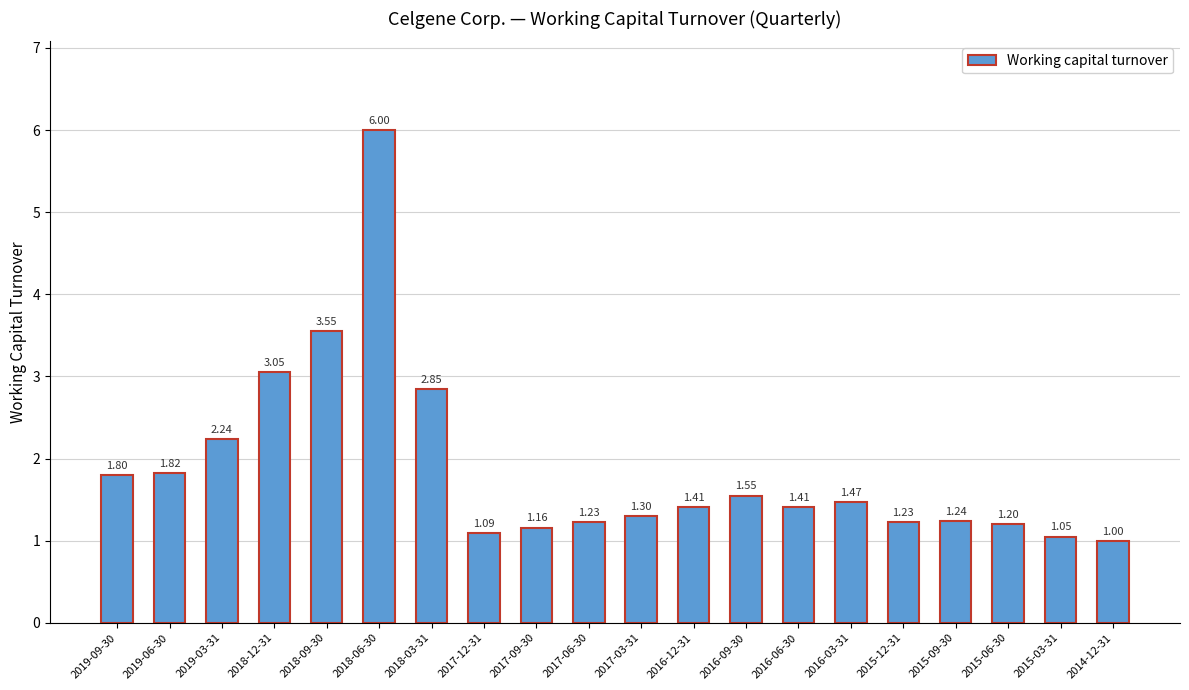

Is it true that the value at 2015-12-31 is 1.2?

True